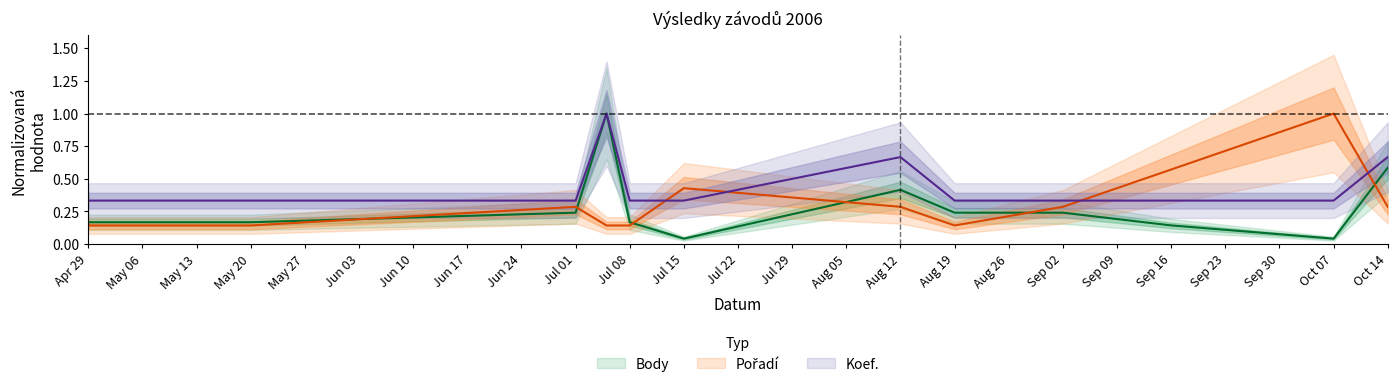

The value of Pořadí at Oct 14 is 0.5. True or false?

False